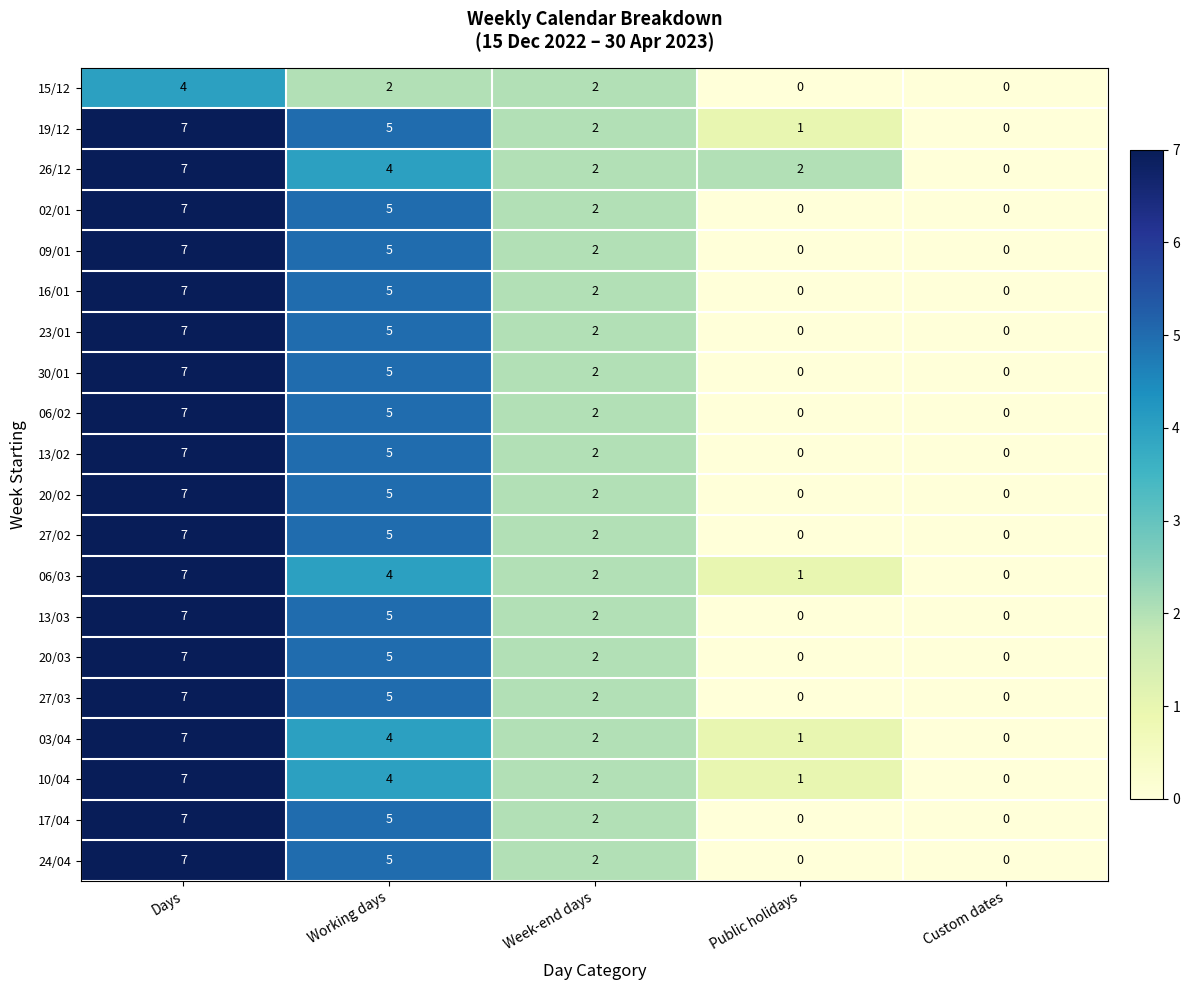

How many 20/03 values are between 0 and 5?

4